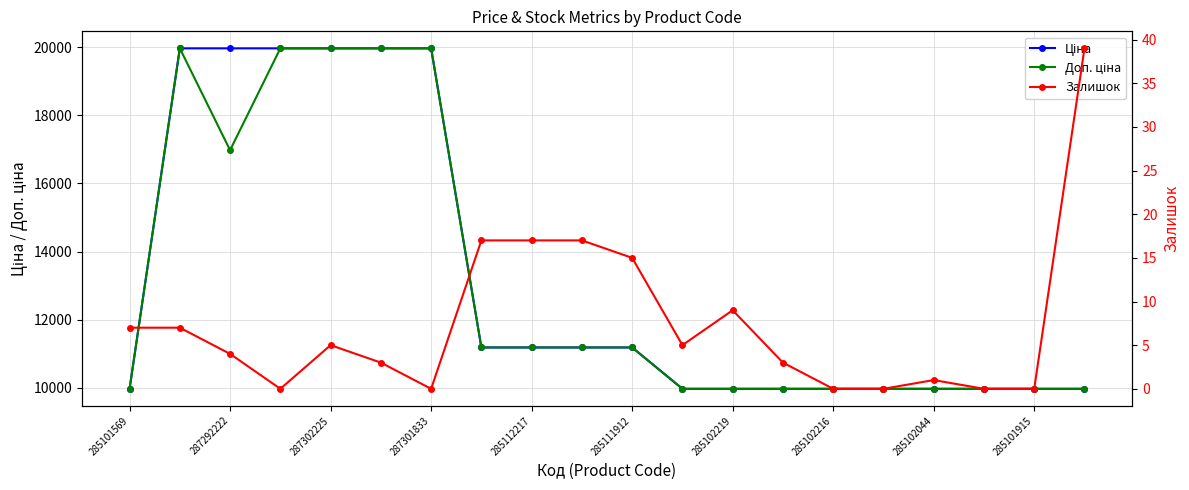

What is the label of the 19th point from the right?

287292222